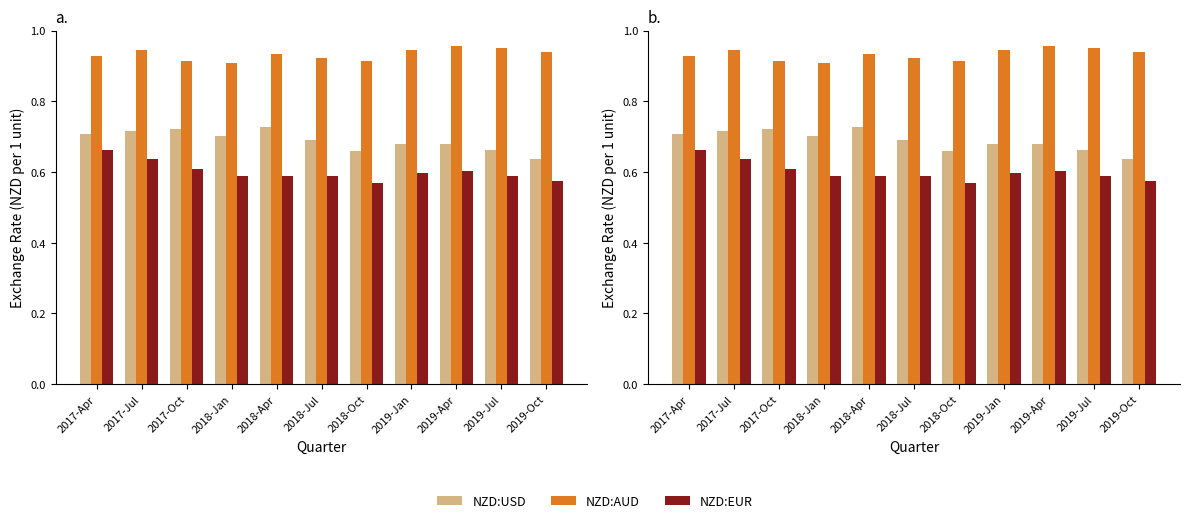

Is it true that NZD:USD equals 0.7 at 2017-Oct?

True